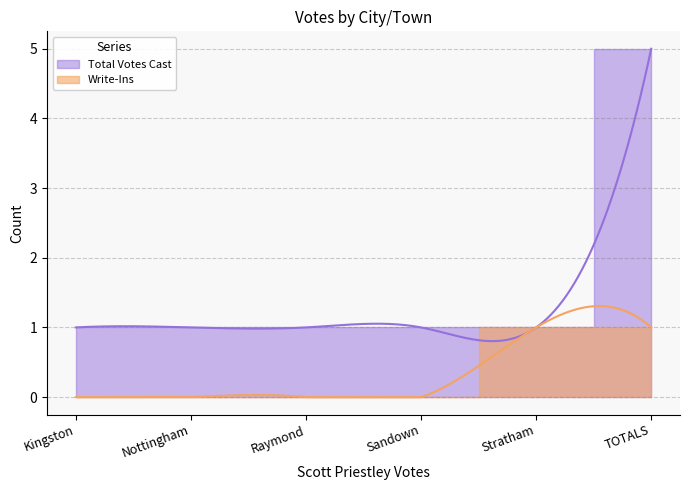

How many lines are shown in the chart?

2